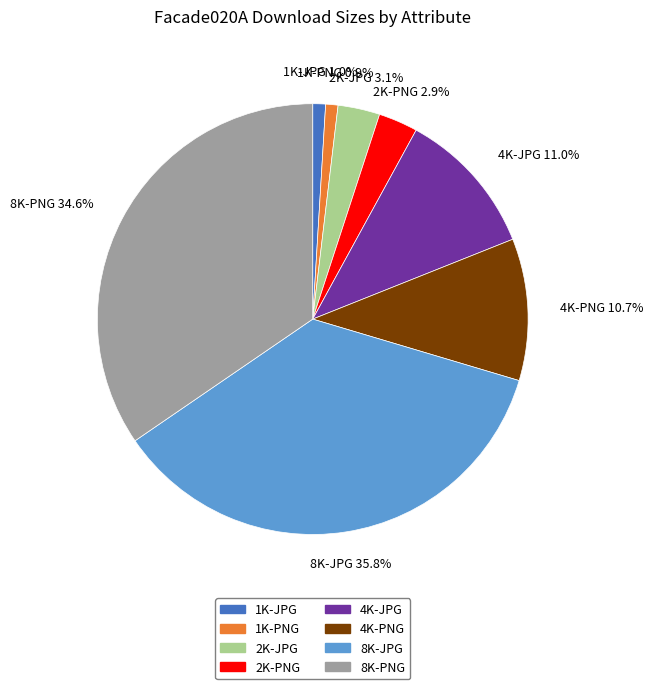

How much of the chart is everything except 8K-PNG?

65.4%